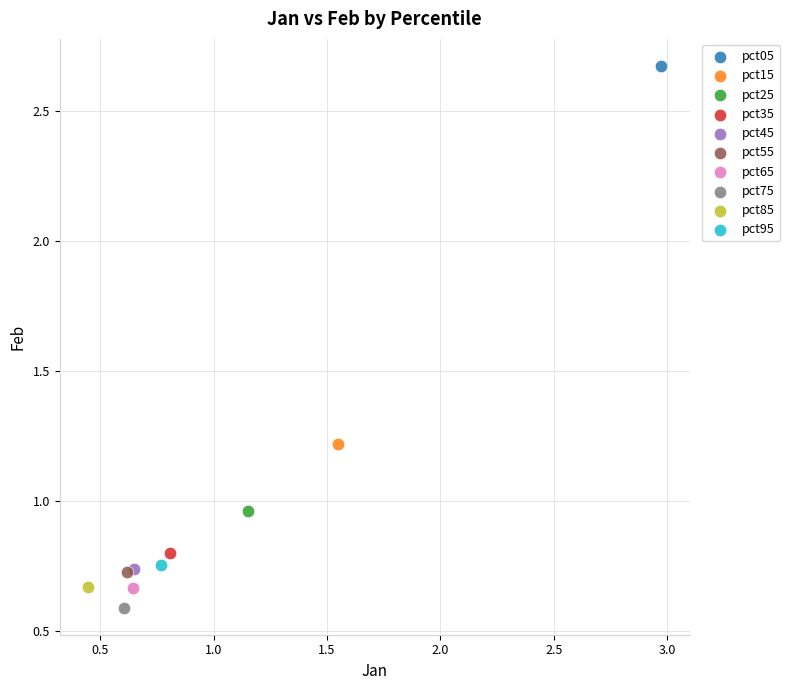

Which series contains the highest Y value?

pct05